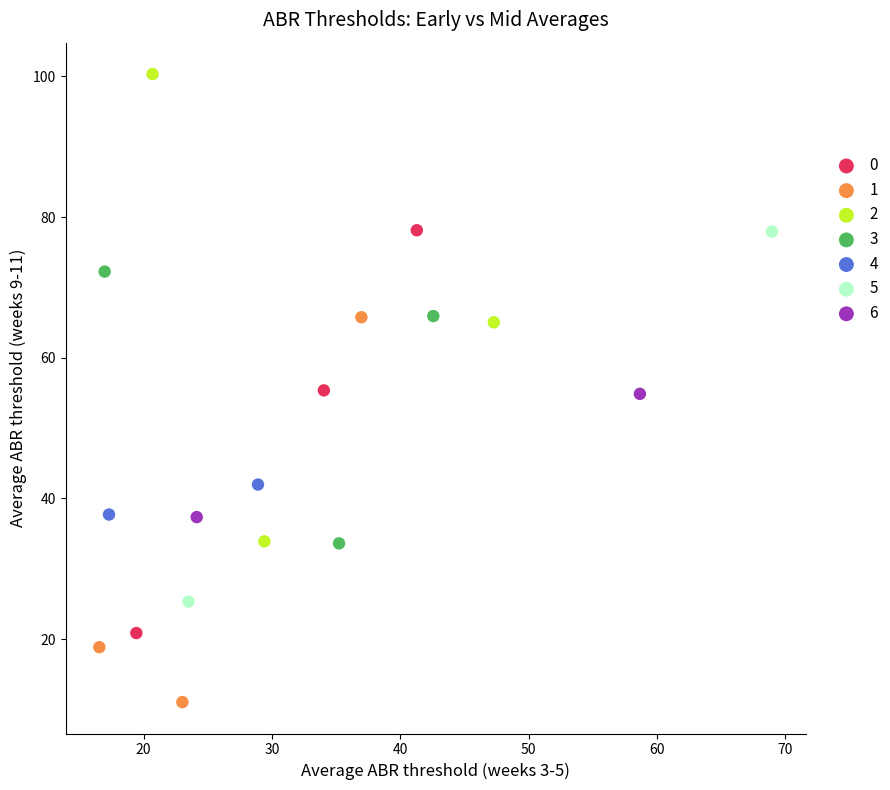

What are all the series names shown in the legend?

0, 1, 2, 3, 4, 5, 6